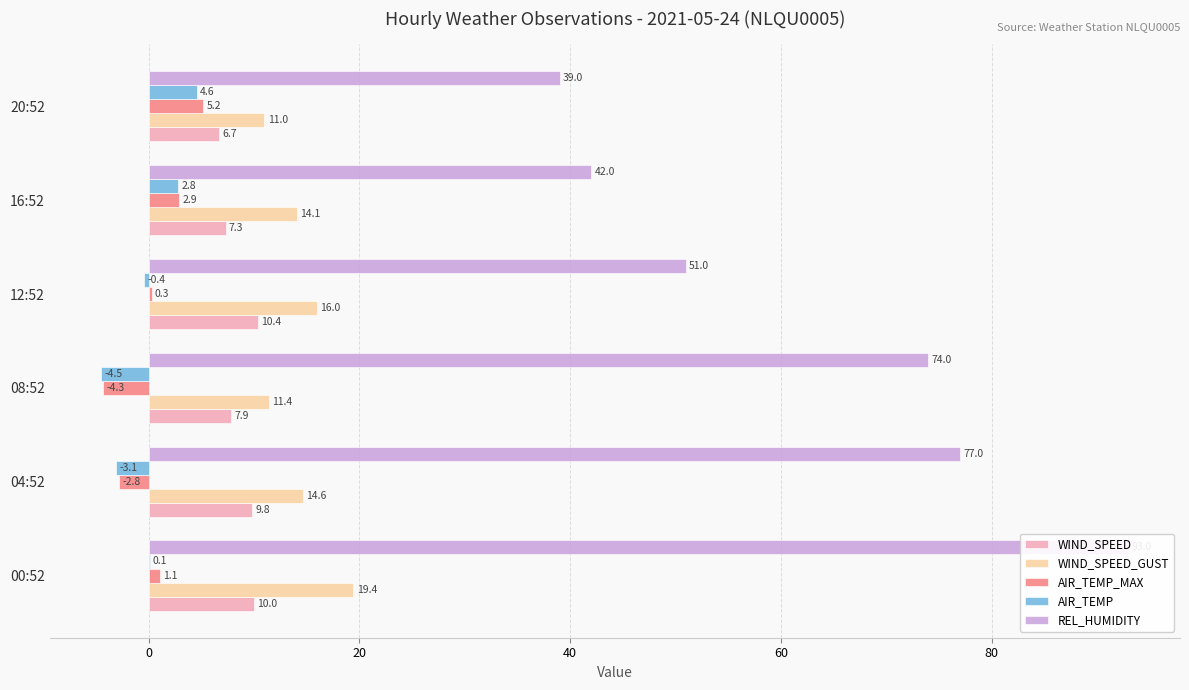

How many data points in REL_HUMIDITY are less than 74?

3